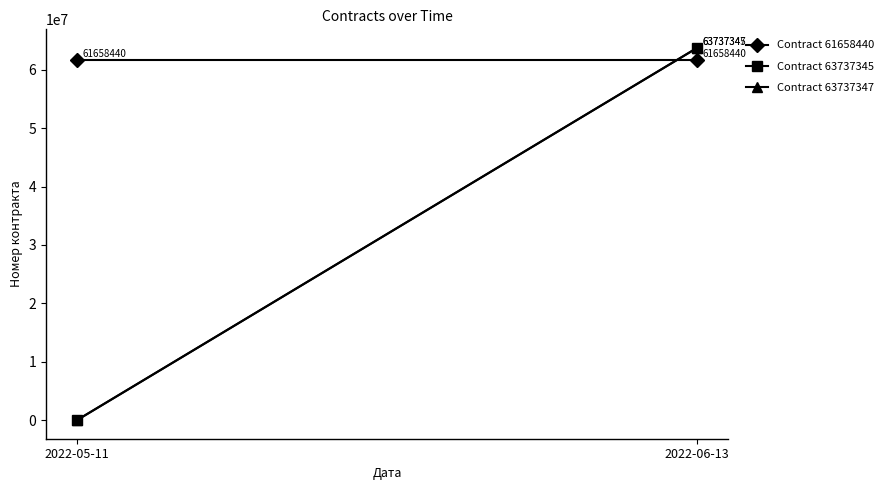

Is it true that Contract 63737345 equals 21886602 at 2022-05-11?

False